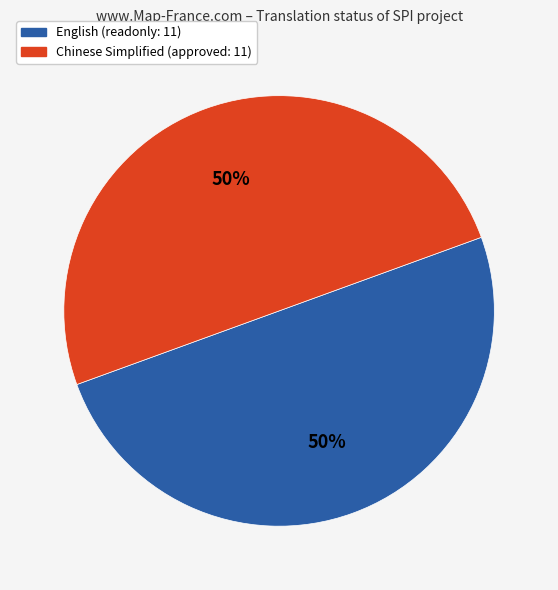

To the nearest percent, what is the average slice percentage?

50%